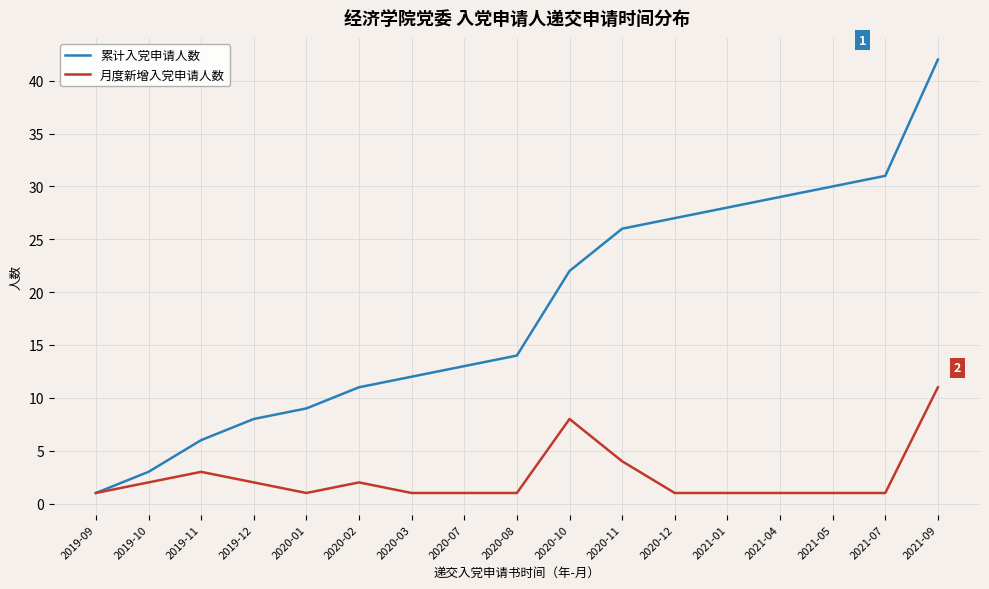

True or false: 累计入党申请人数 has a value of 35 at 2020-10.

False